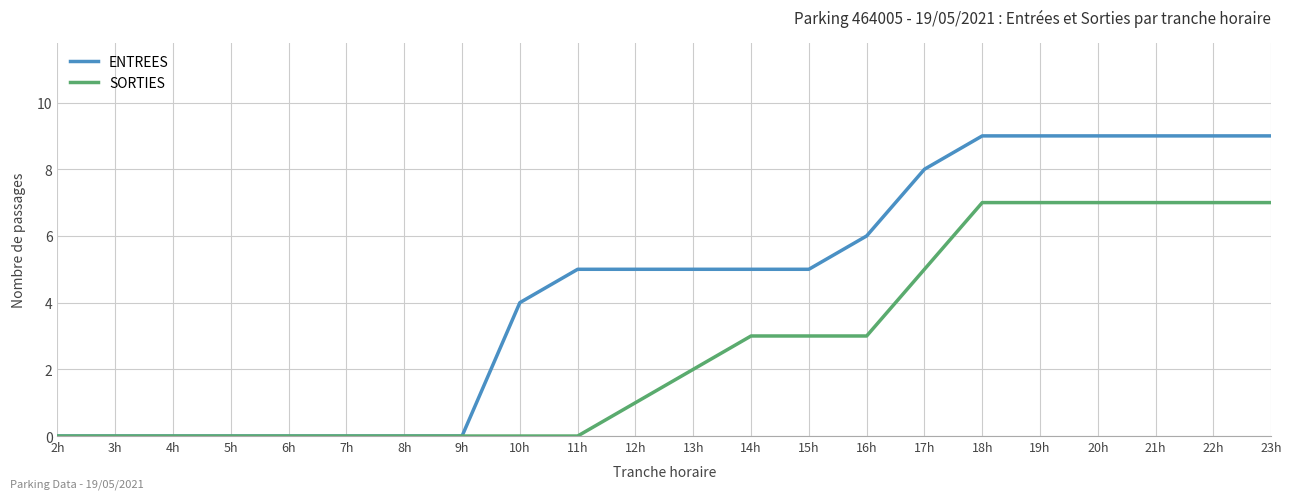

What is the sum of all ENTREES values?

97